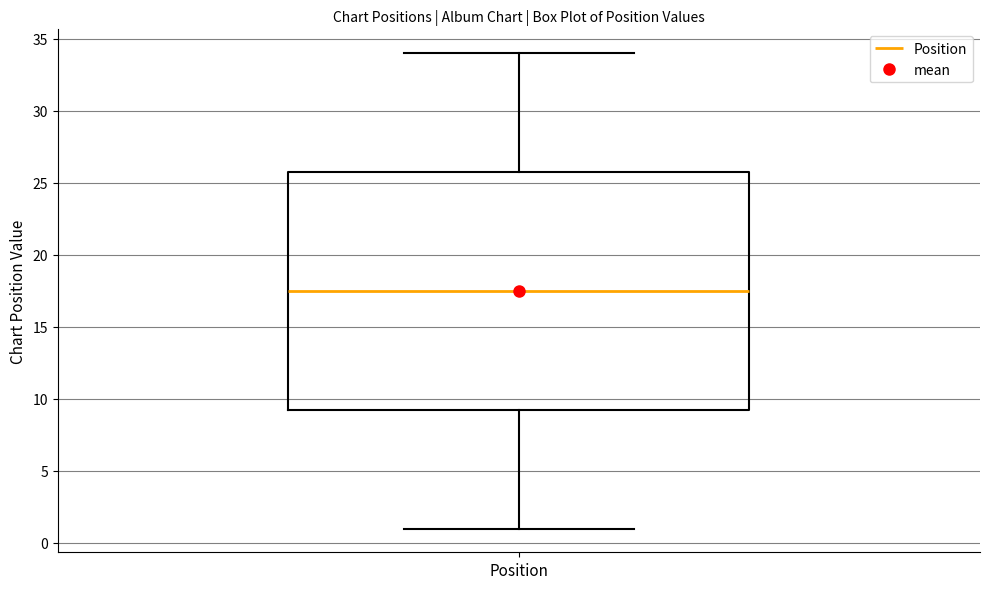

Where is the lower edge of the box for Position on the y-axis? The values are not printed on the chart, so give them approximately, as read against the axis.

9.5